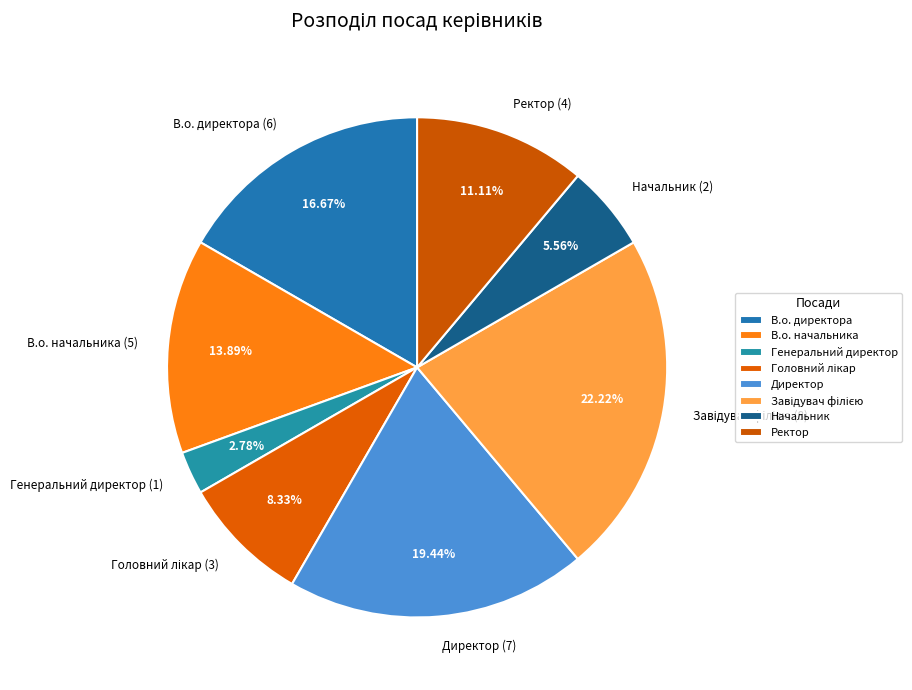

What is the ratio of the value at Генеральний директор to the value at В.о. директора?

0.2